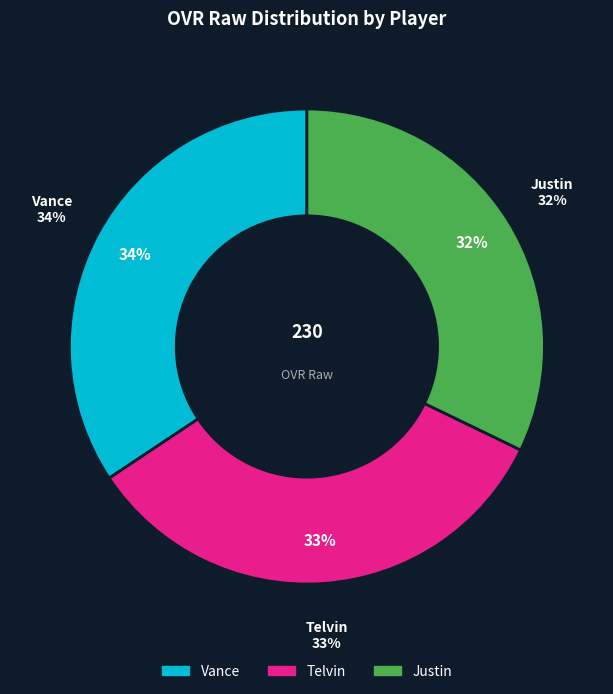

To the nearest percent, what is the difference between the Justin and Vance slice percentages?

2%